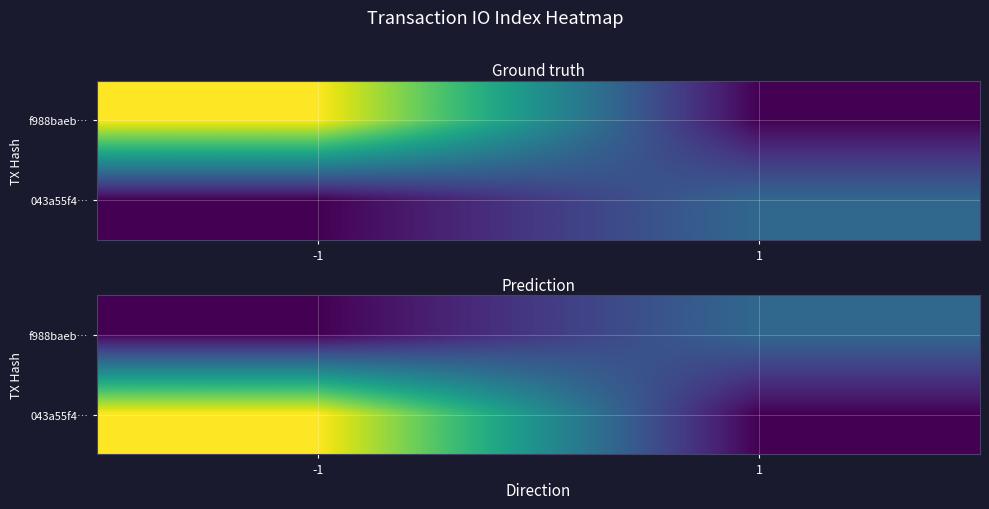

Is it true that f988baeb… equals 1 at 1?

True